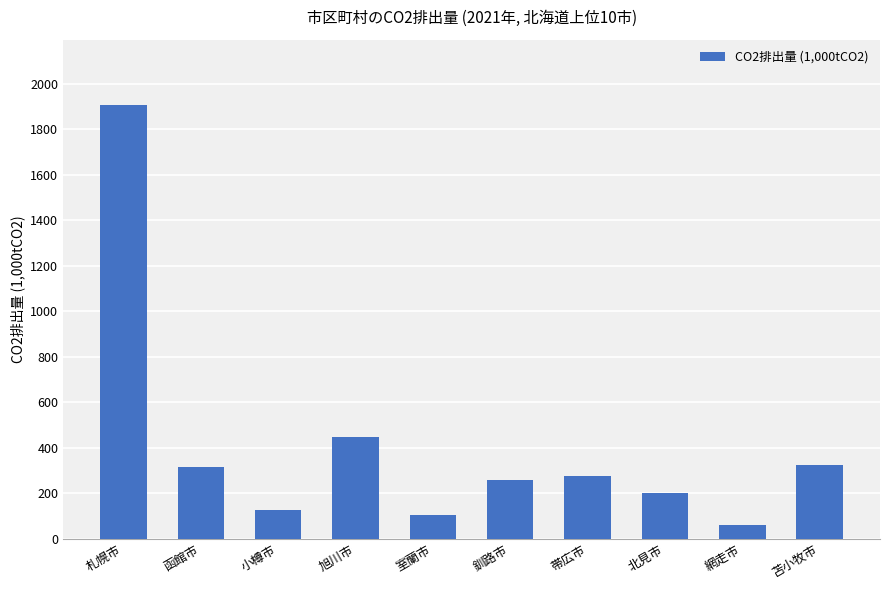

Does the chart contain stacked bars?

No